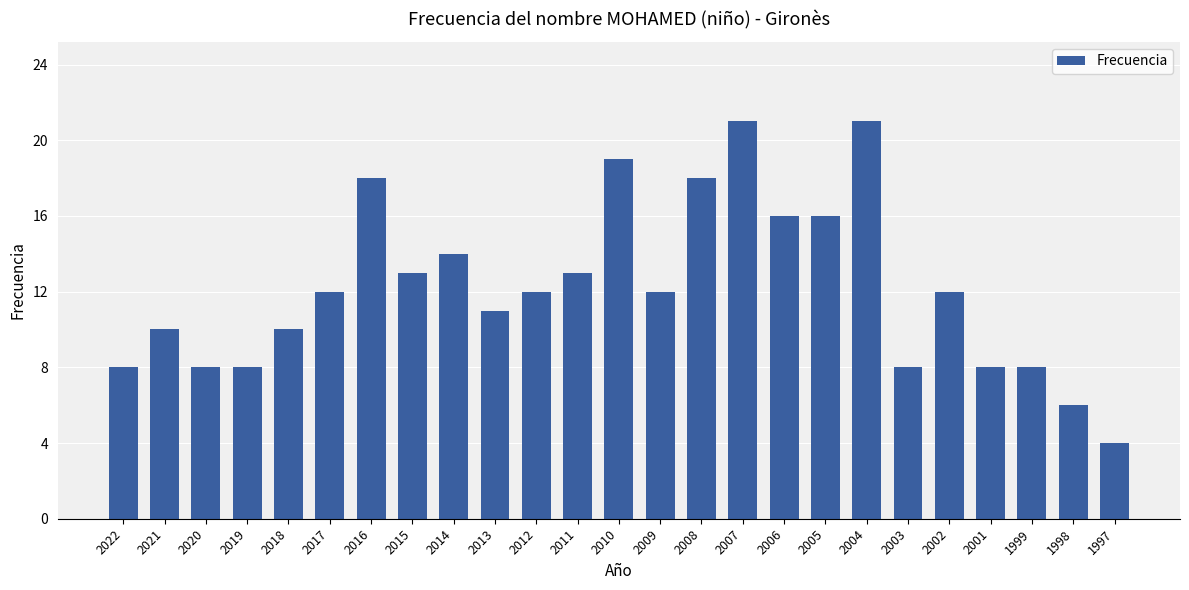

What is the average value?

12